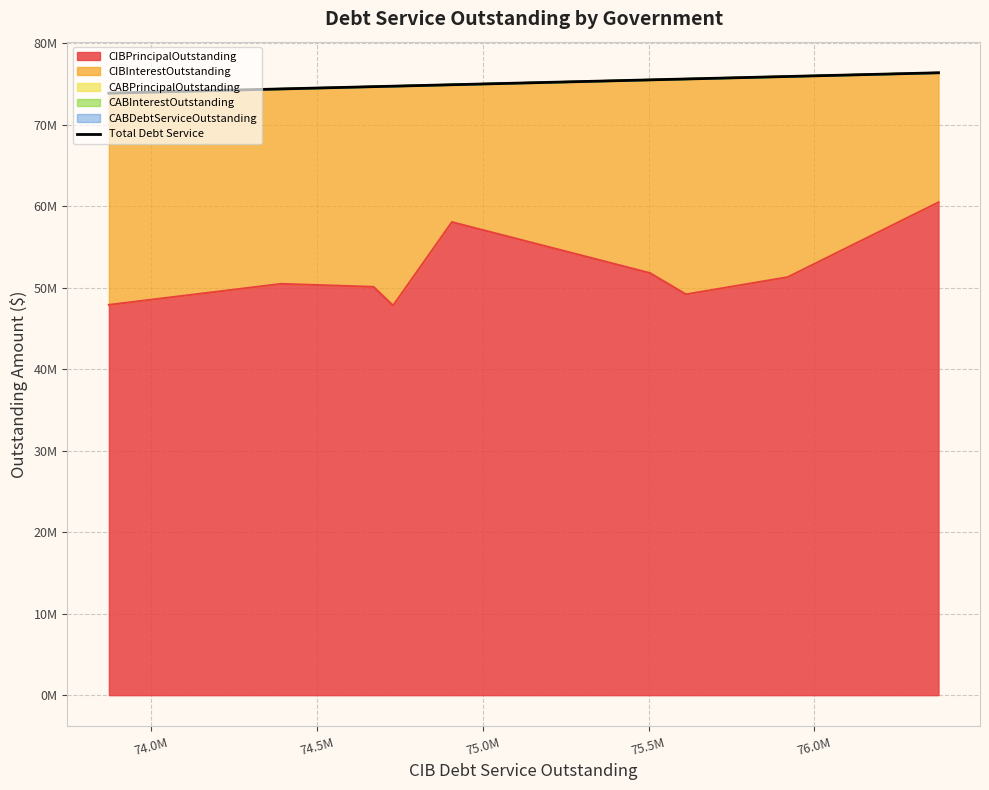

What is the difference between the maximum and minimum values?

2500804.7